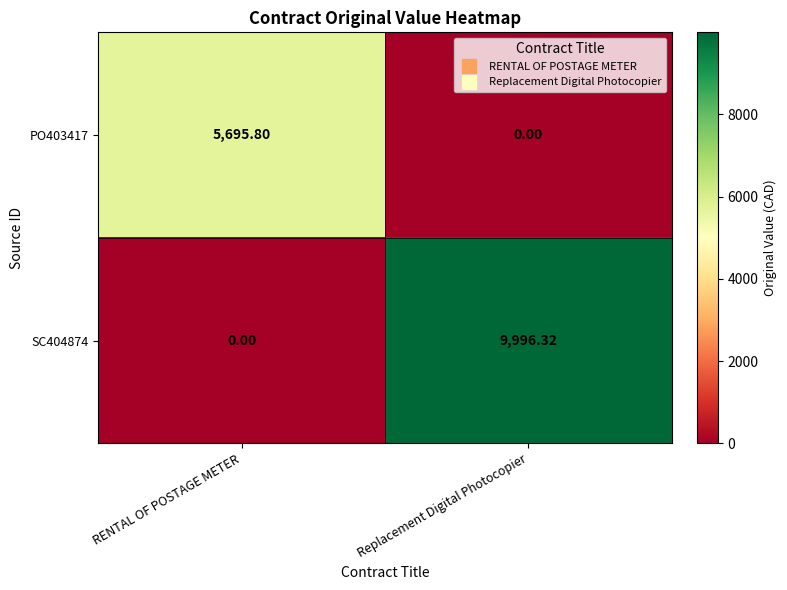

At which label is PO403417 closest to 2847?

Replacement Digital Photocopier